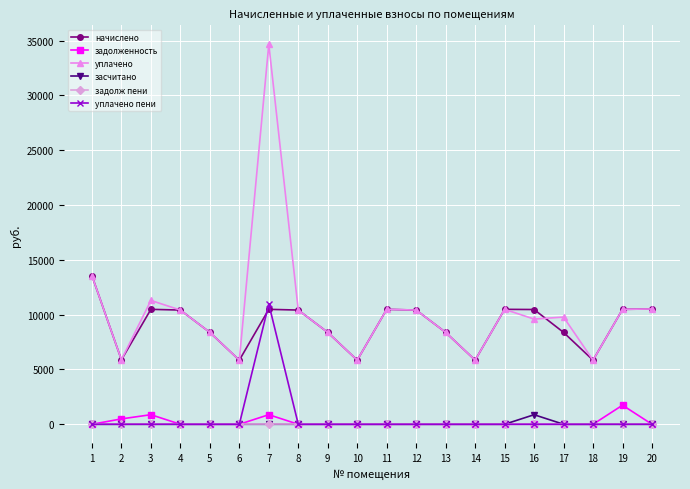

What is the maximum value for начислено?

13546.1